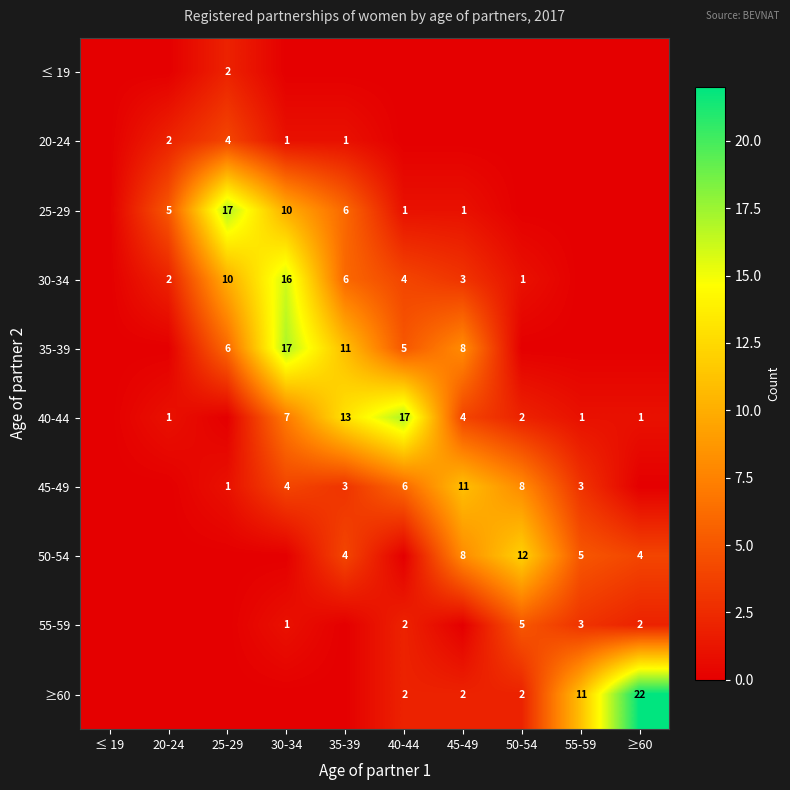

The value of 55-59 at 50-54 is 5. True or false?

True